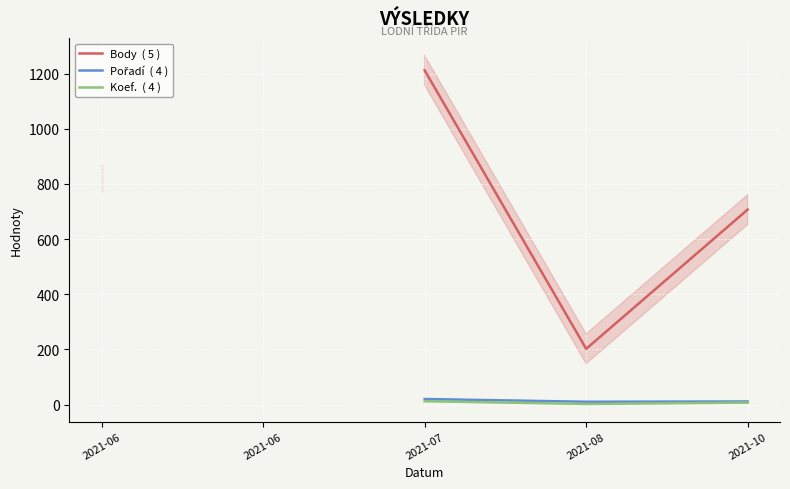

How many lines are shown in the chart?

3